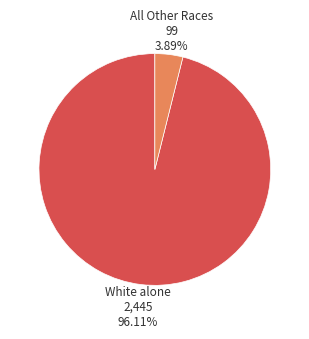

Count the number of slices in the pie.

2